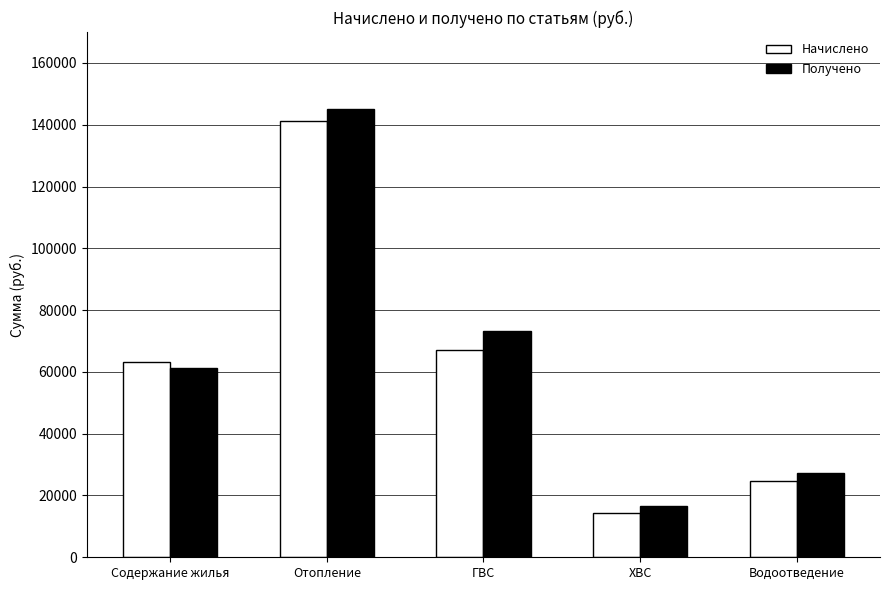

Which series has the largest total across all categories?

Получено